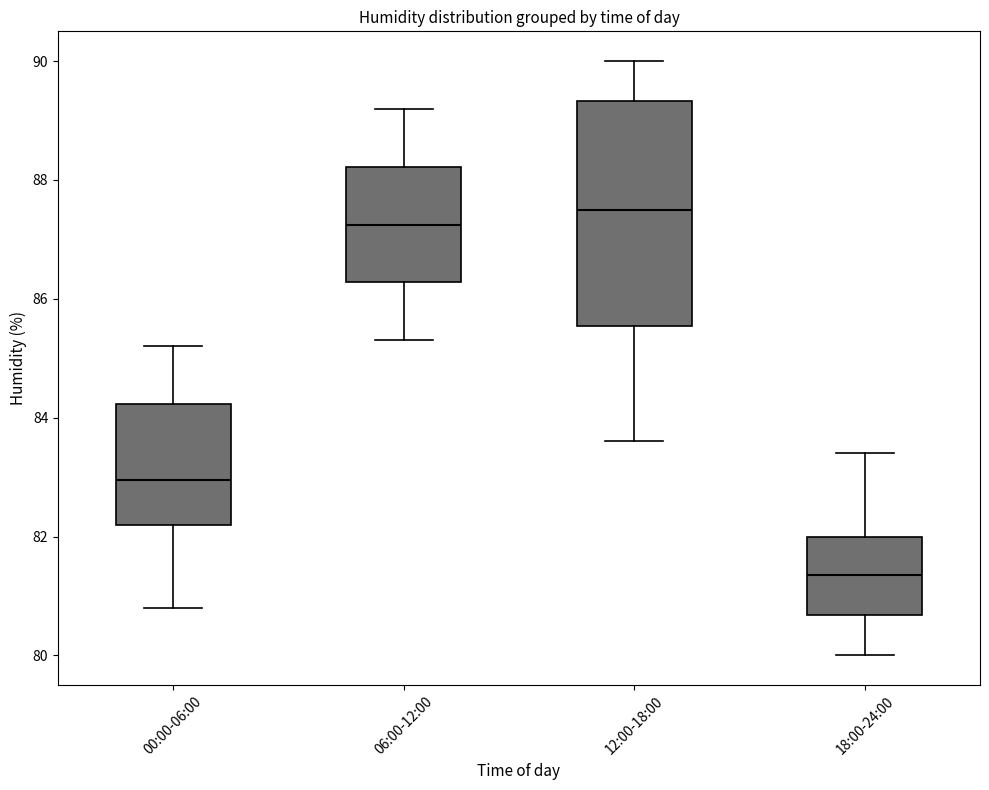

Where is the upper edge of the box for 00:00-06:00 on the y-axis? The values are not printed on the chart, so give them approximately, as read against the axis.

84.2